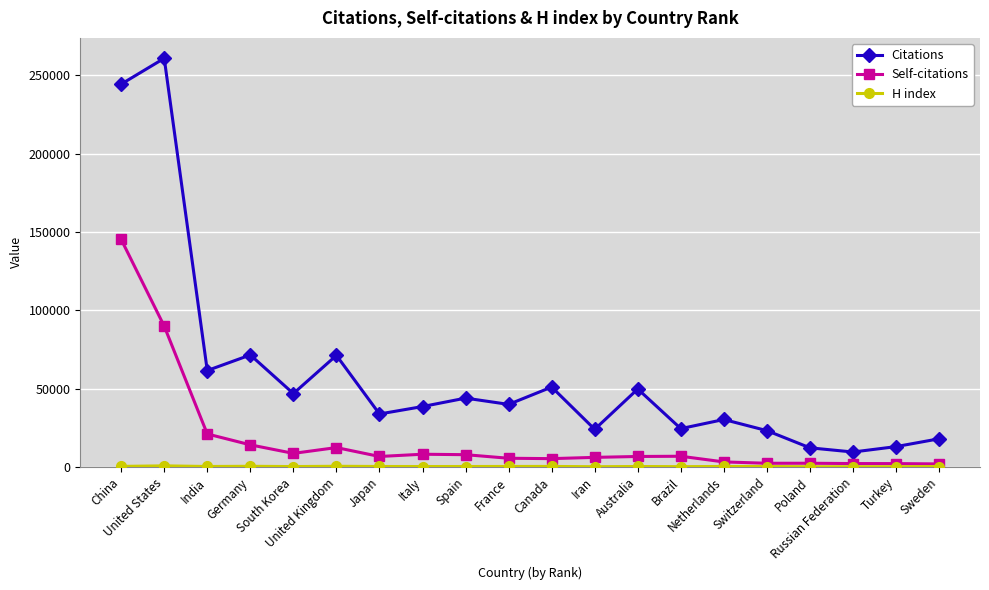

True or false: Citations and Self-citations cross at least once.

False